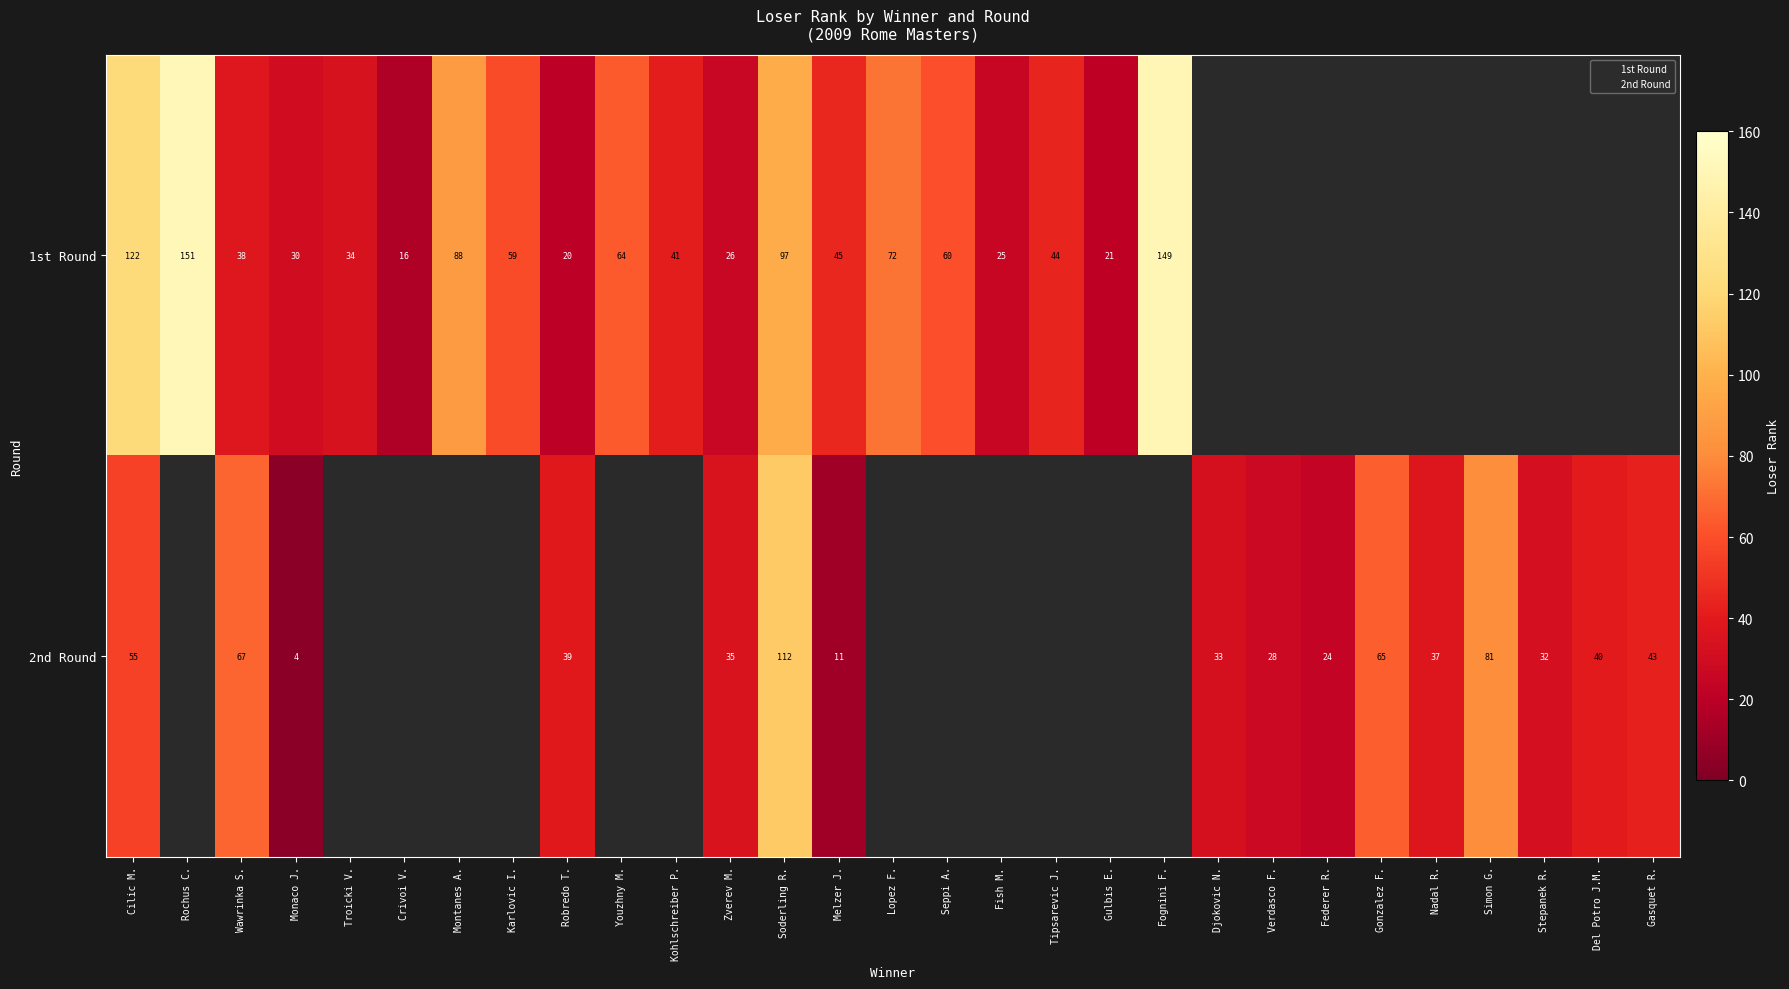

How many categories are shown in the chart?

29